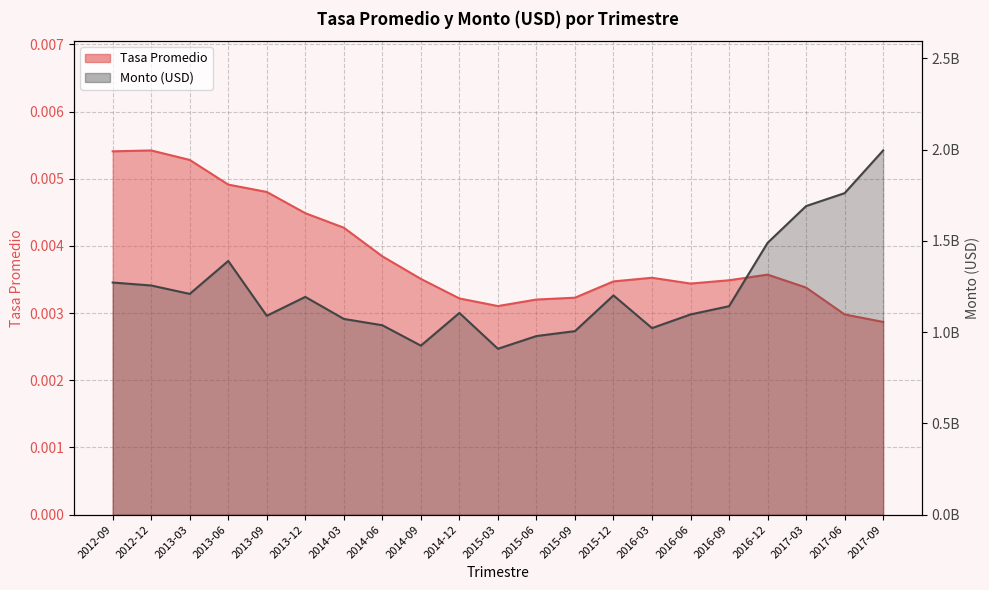

What is the total value across all series at 2012-12?

1255595923.4